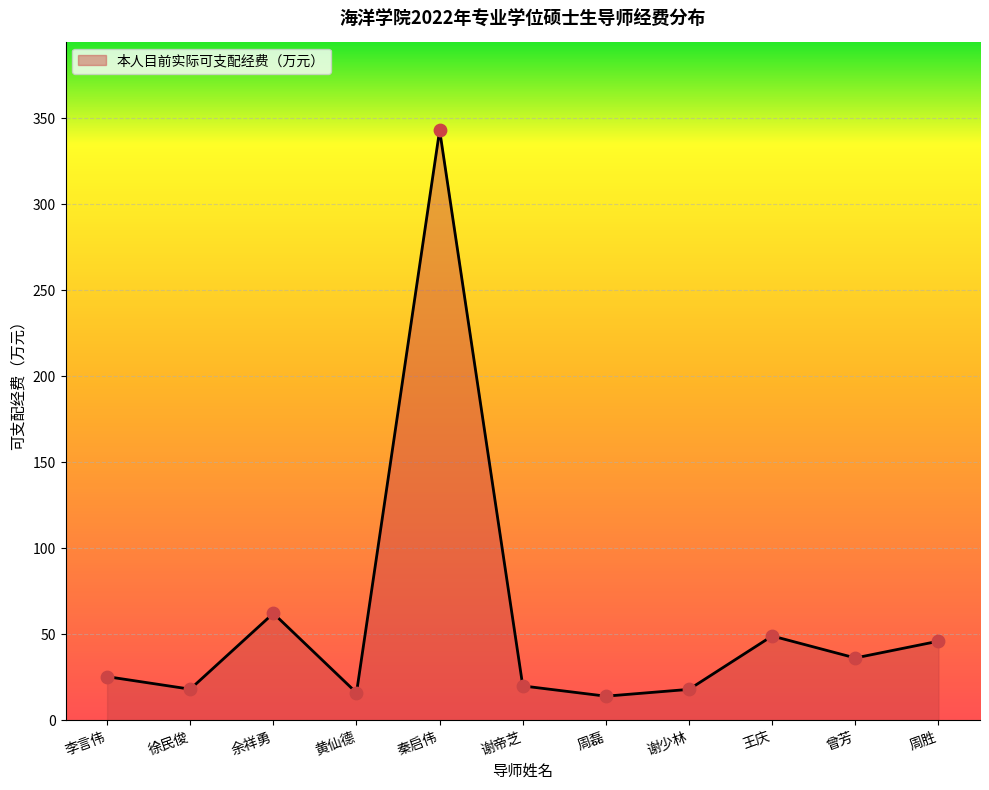

What is the change in value from 徐民俊 to 周磊?

-4.1